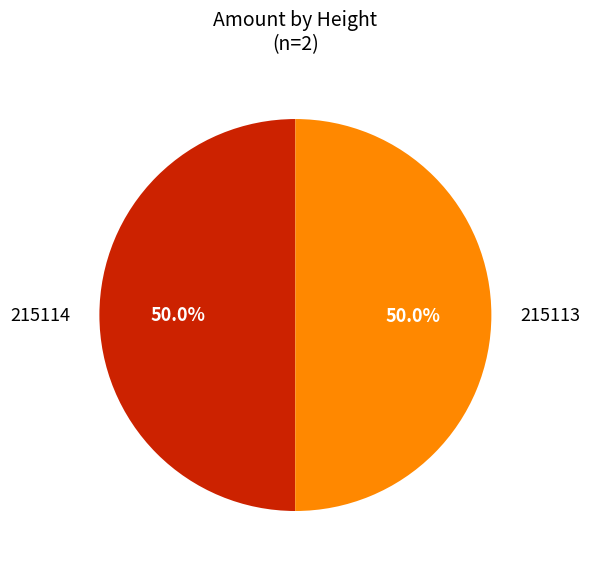

Approximately how many times larger is the value at 215114 compared to 215113?

1.0